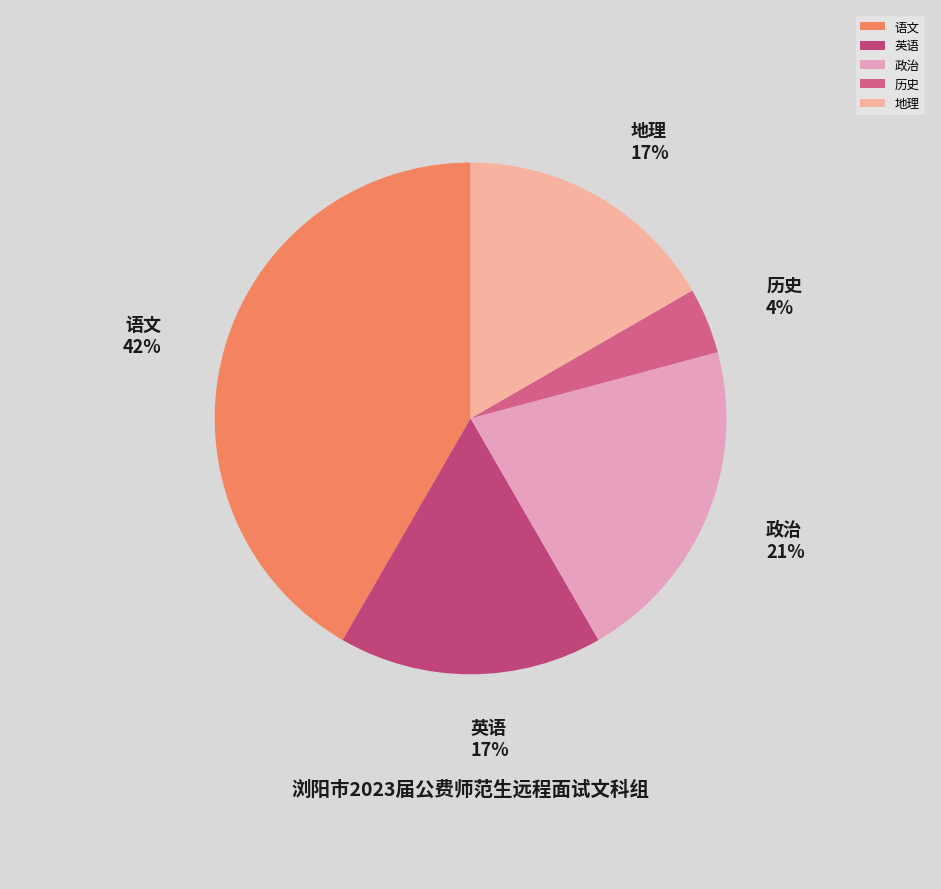

Does 语文 account for over 50% of the chart?

No